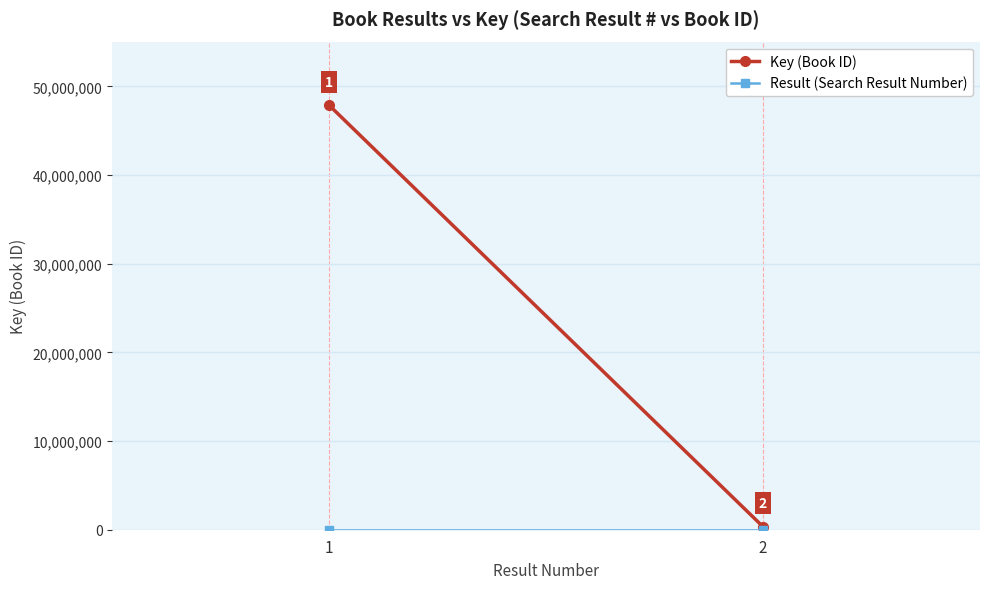

What is the average value of the Result (Search Result Number) series?

2